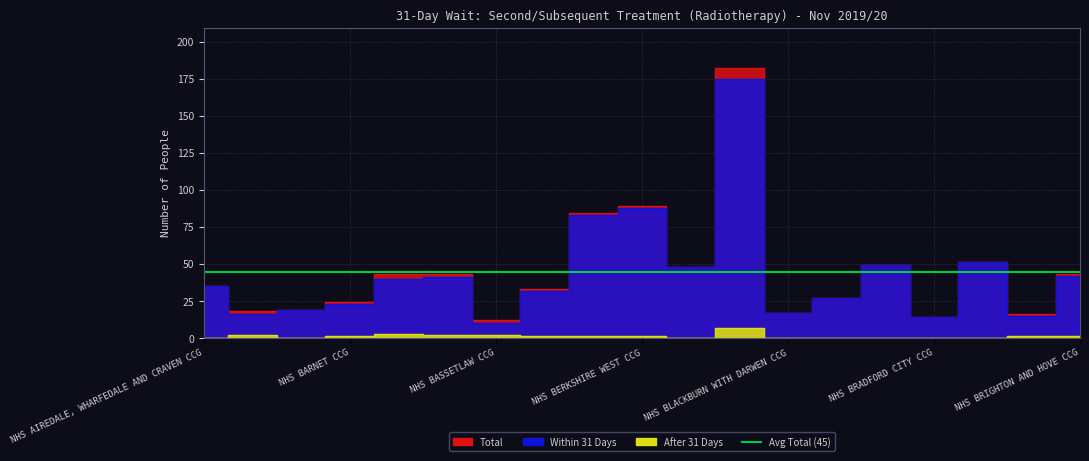

In Total, how many points are higher than both neighbors (excluding endpoints)?

4